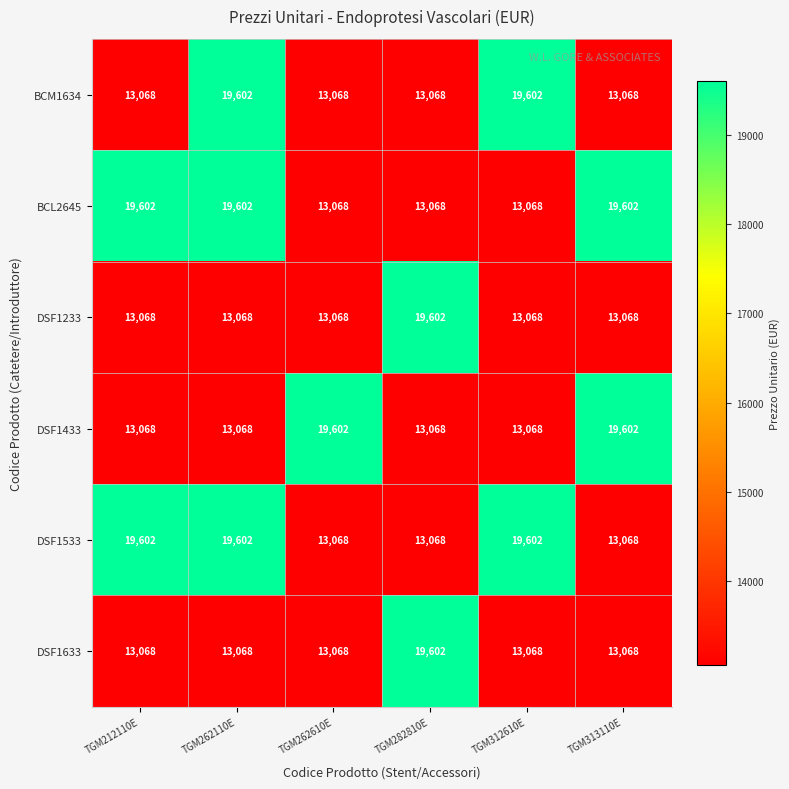

What is the difference between the highest and lowest values at TGM282810E?

6534